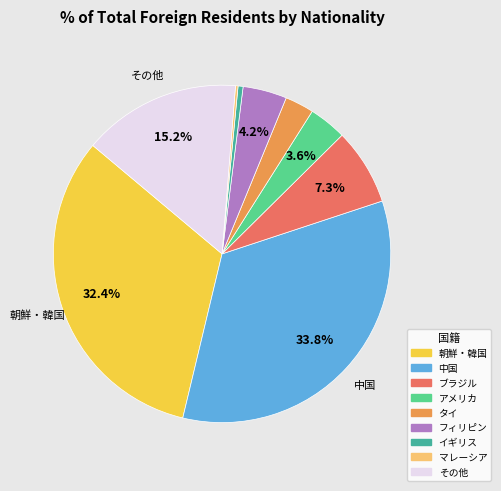

Is there a majority slice in this chart?

No